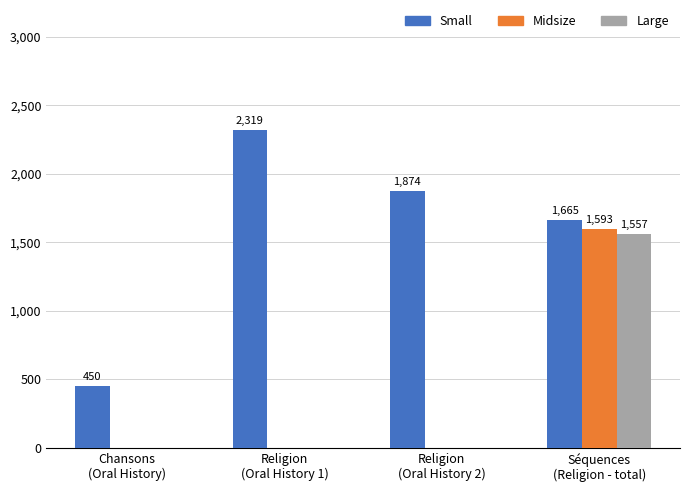

Does the chart contain stacked bars?

No